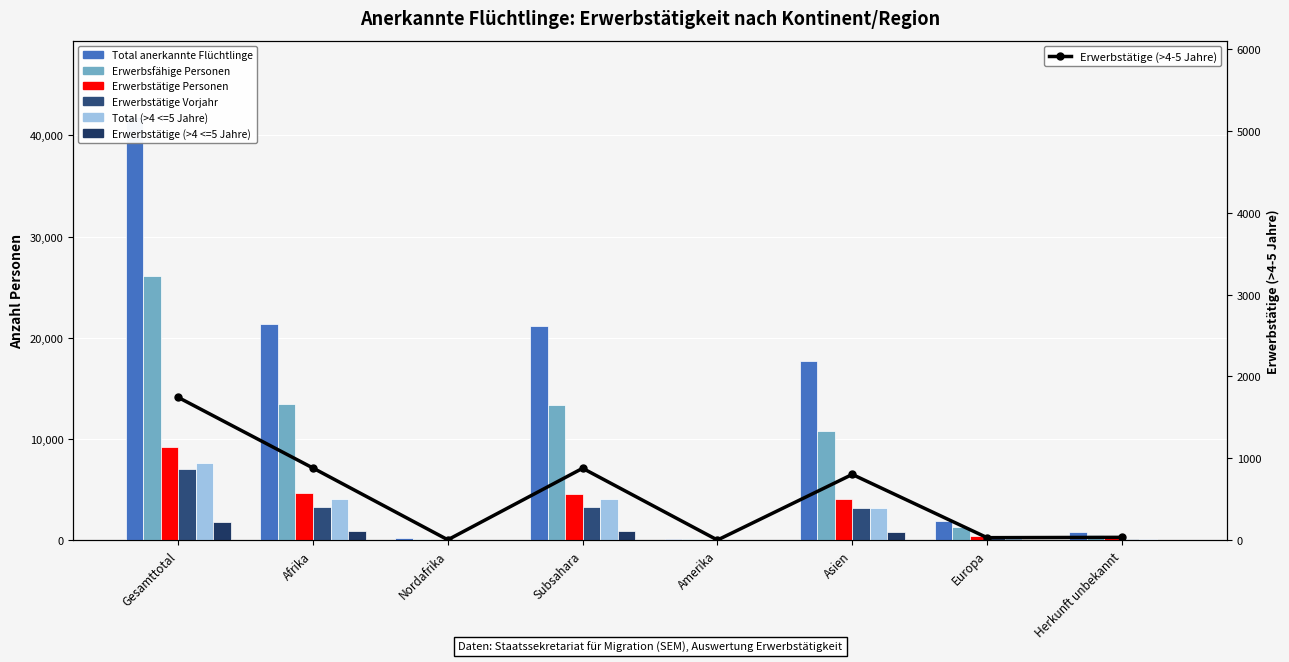

At how many categories does at least one series exceed 7652?

4